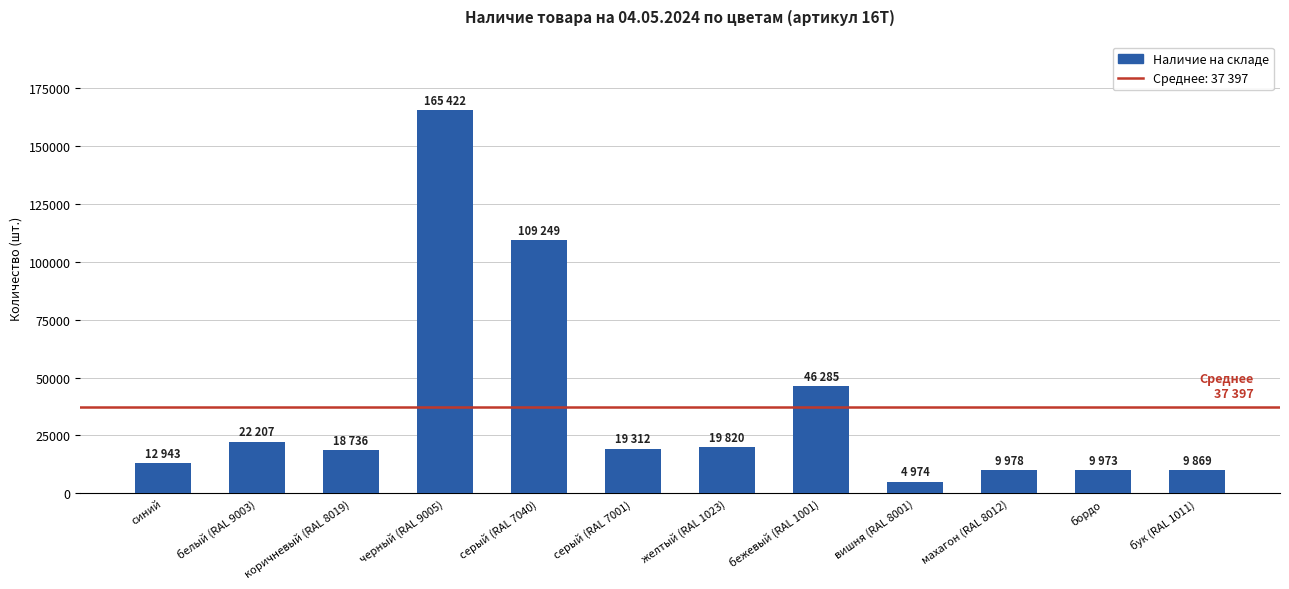

What is the ratio of the value at черный (RAL 9005) to the value at серый (RAL 7040)?

1.5